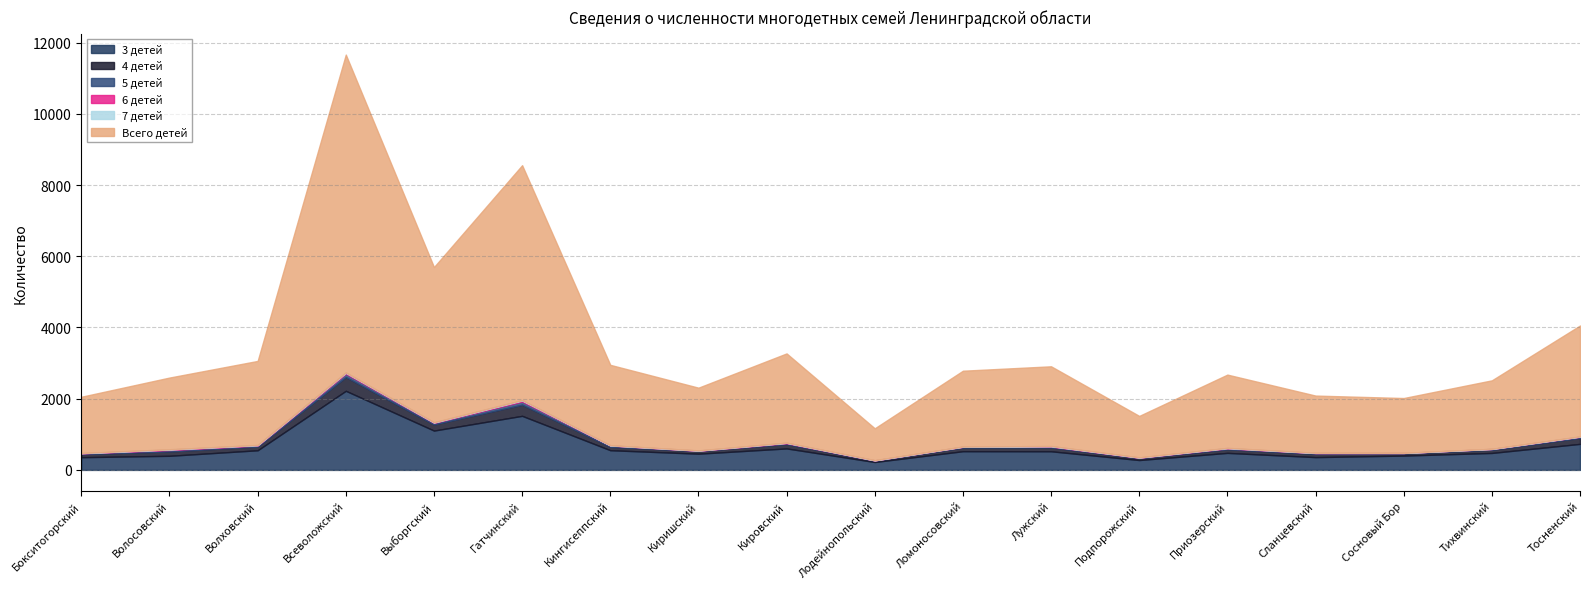

True or false: 6 детей has more than 2 interior local peaks.

True